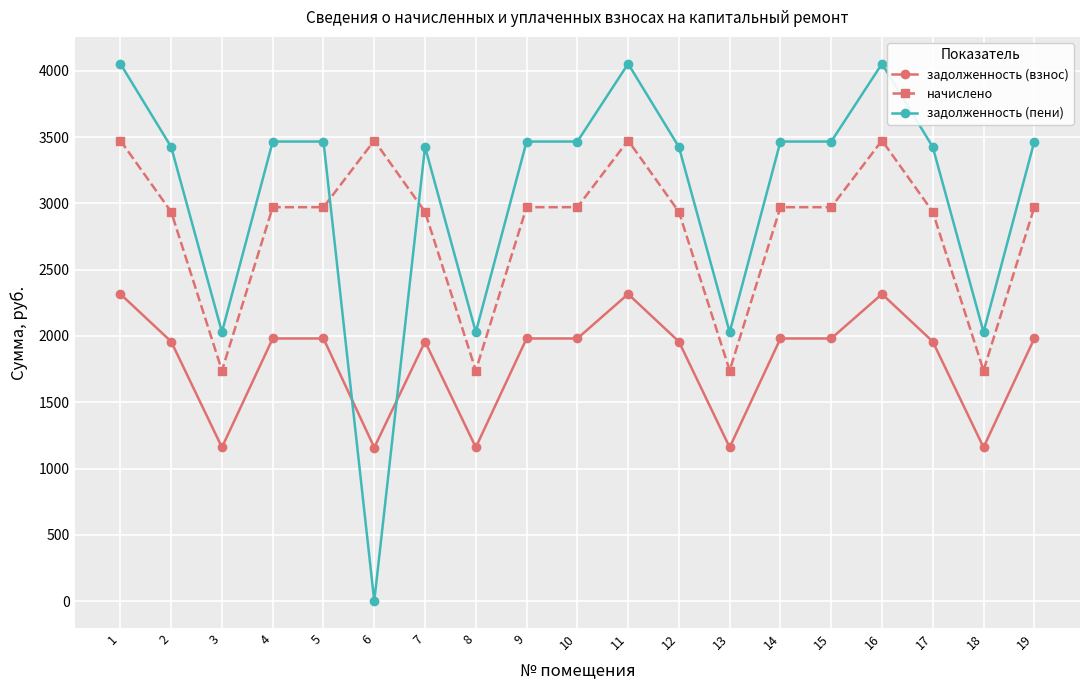

At which category does начислено reach its first local valley?

3